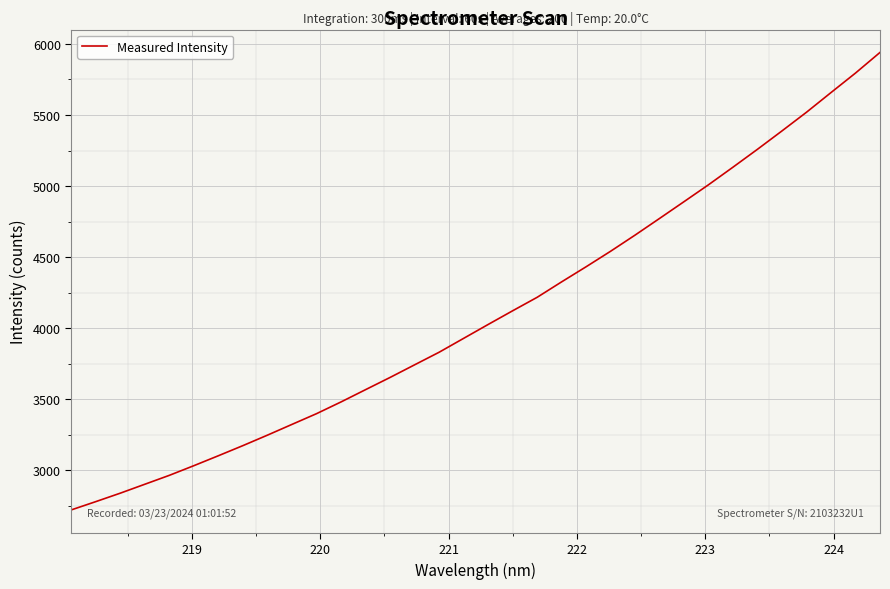

What is the difference between the maximum and minimum values?

3218.3